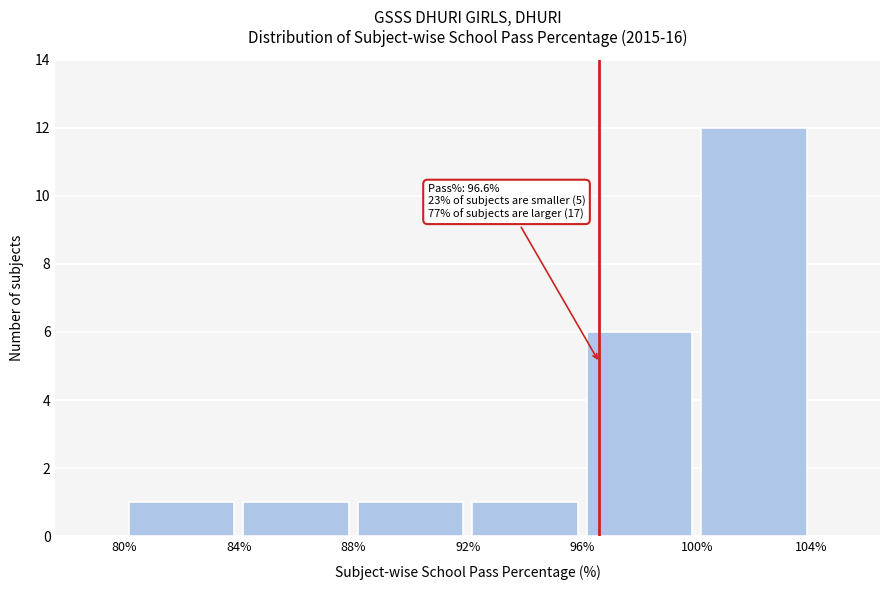

Which range on the x-axis has the tallest bar?

100% to 104%